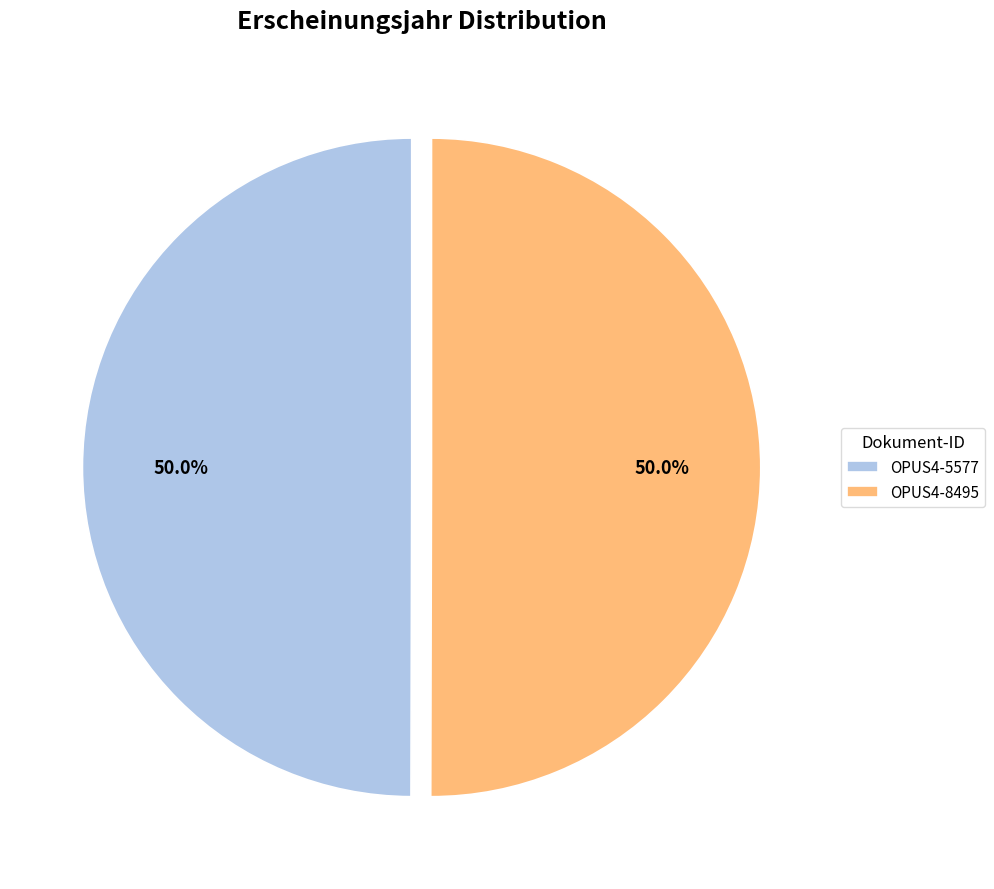

What percentage do OPUS4-8495 and OPUS4-5577 together represent?

100.0%